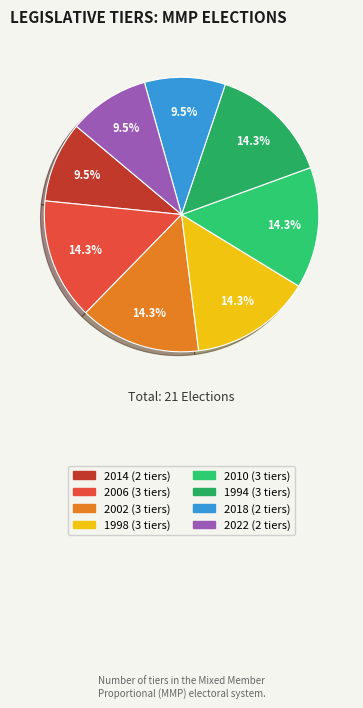

To the nearest percent, what is the combined percentage of 2018 and 2006?

24%